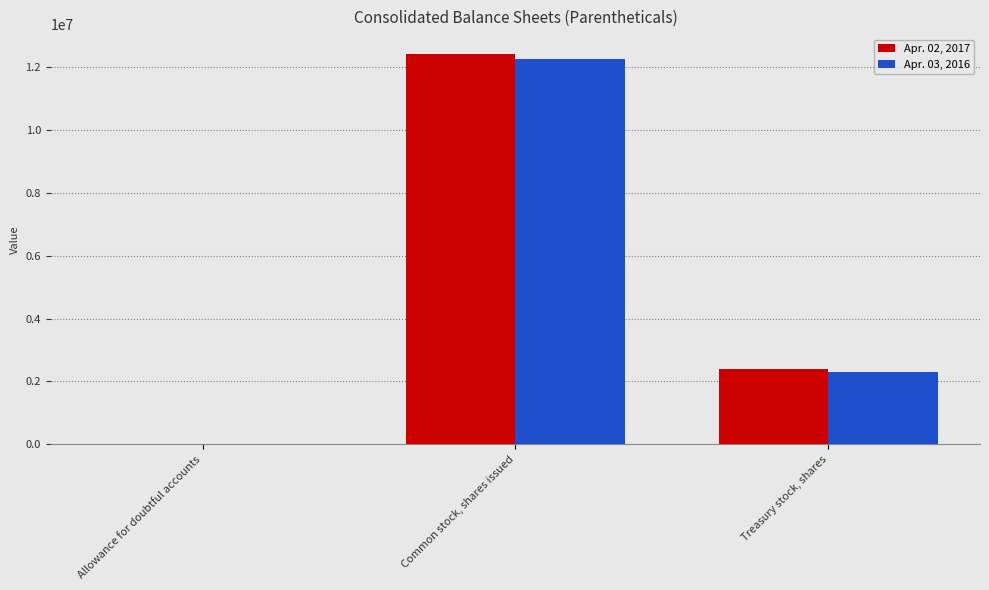

Is the value of Apr. 03, 2016 at Treasury stock, shares greater than the value of Apr. 02, 2017 at Allowance for doubtful accounts?

Yes